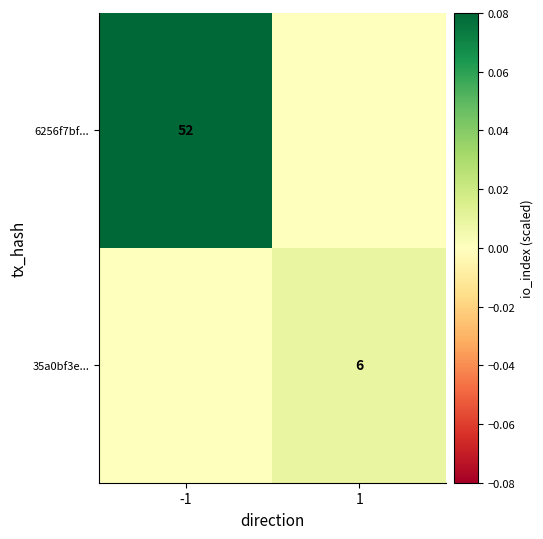

Is it true that 6256f7bf... equals 22 at -1?

False